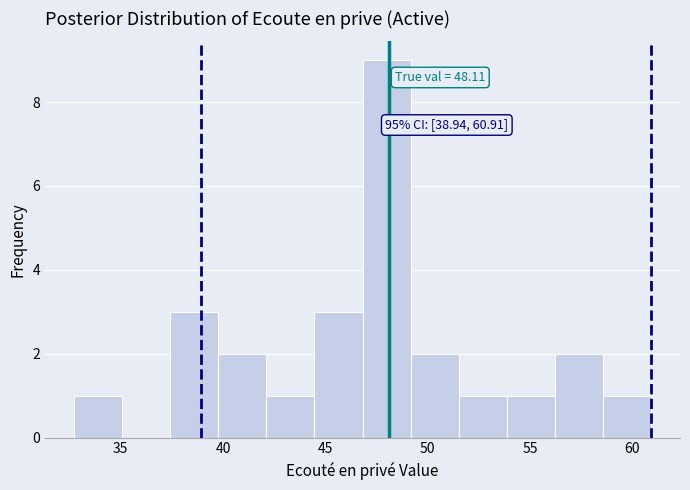

Over which range of the x-axis is the bar tallest?

47.0 to 49.0